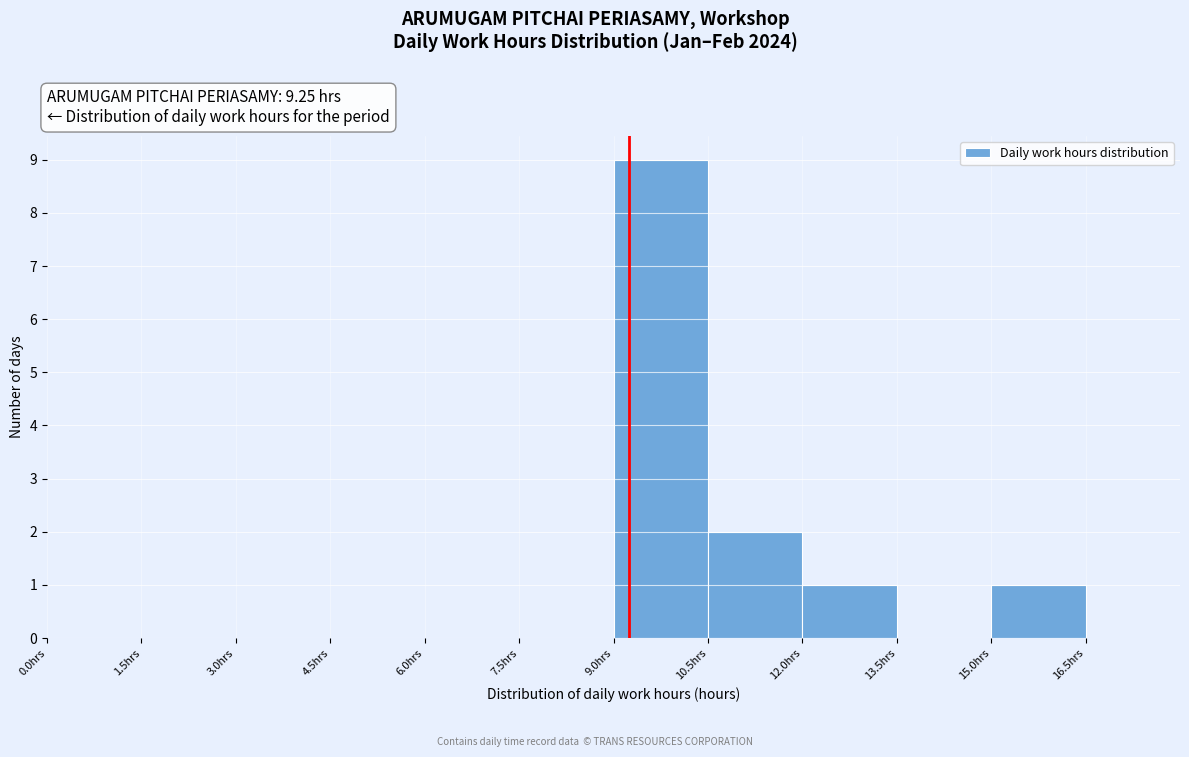

Which range on the x-axis has the tallest bar?

9.0 to 10.5